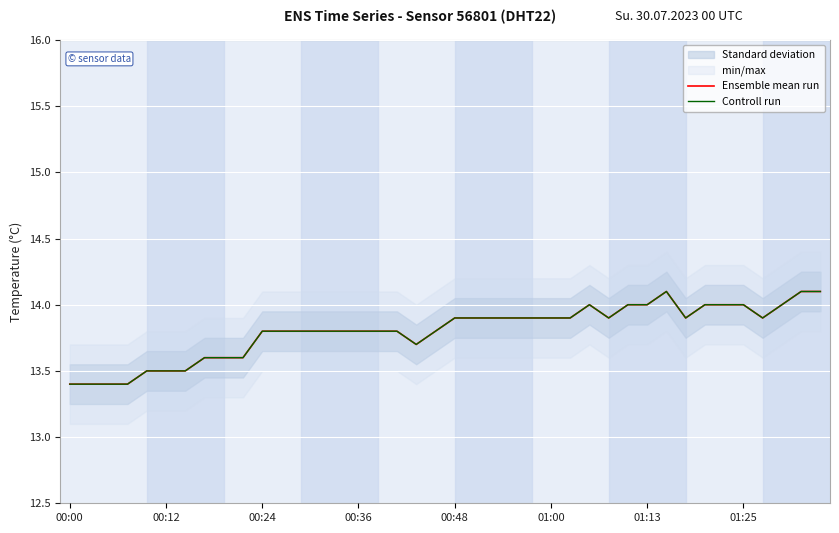

What is the smallest value displayed?

13.4